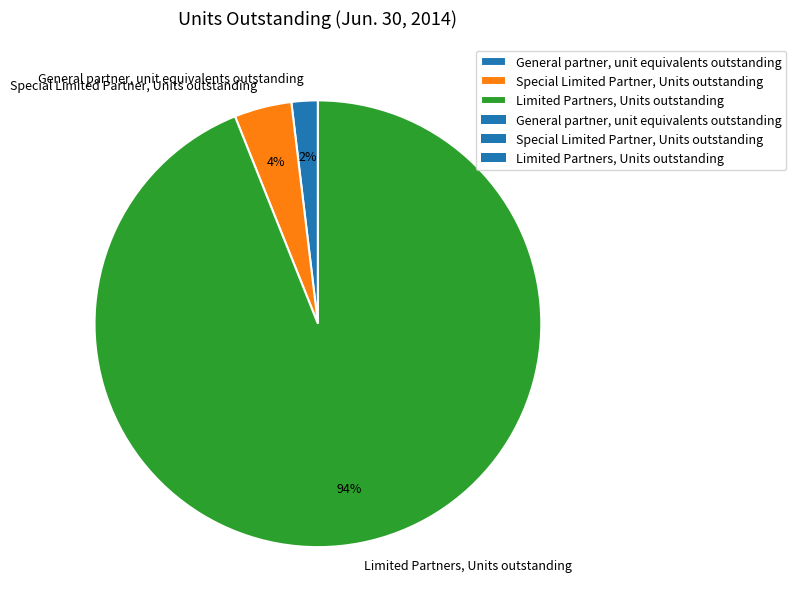

Which has a higher value, General partner, unit equivalents outstanding or Special Limited Partner, Units outstanding?

Special Limited Partner, Units outstanding